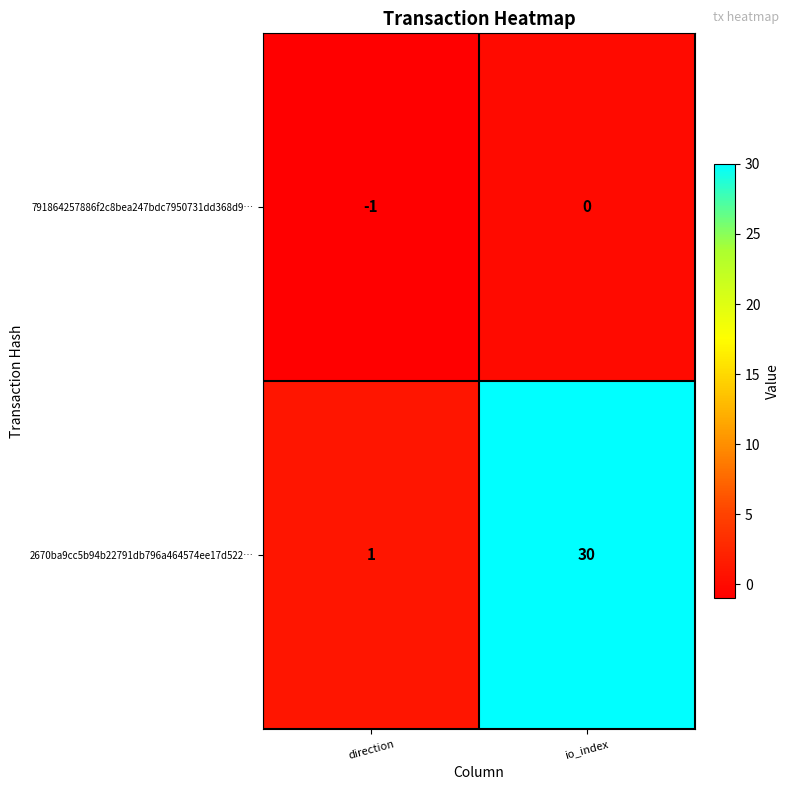

How many values in 791864257886f2c8bea247bdc7950731dd368d9… are below zero?

1